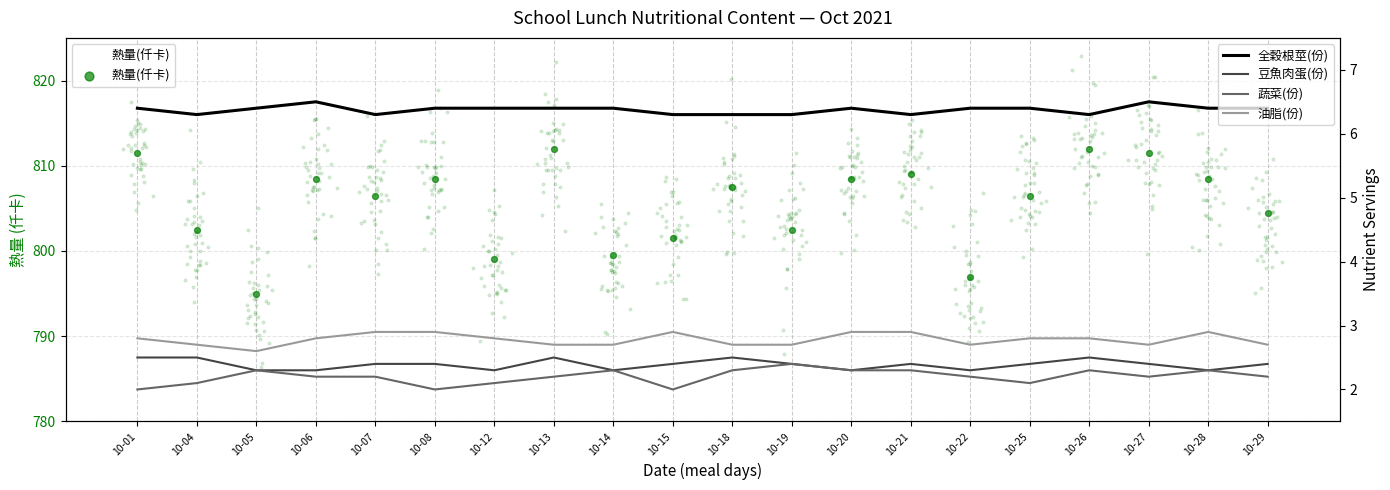

At how many categories does at least one series exceed 404?

20